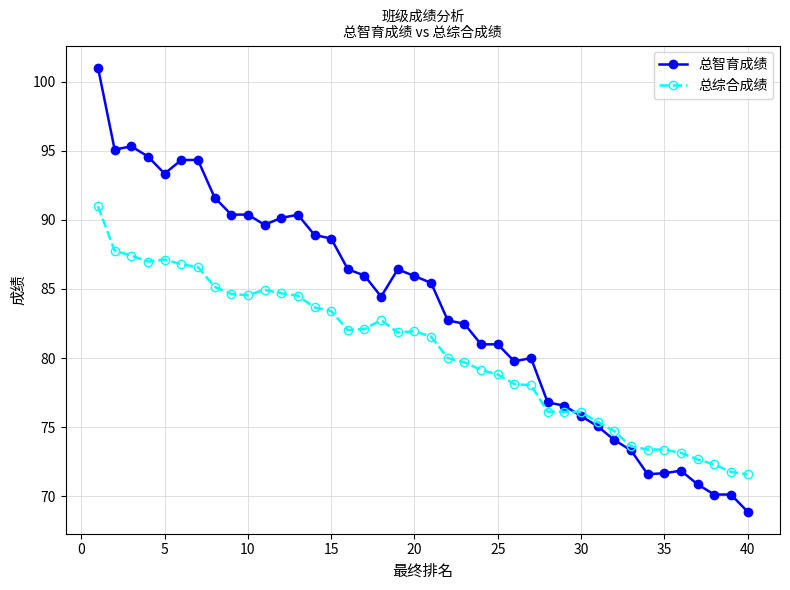

What is the lowest value of the 总综合成绩 series?

71.6